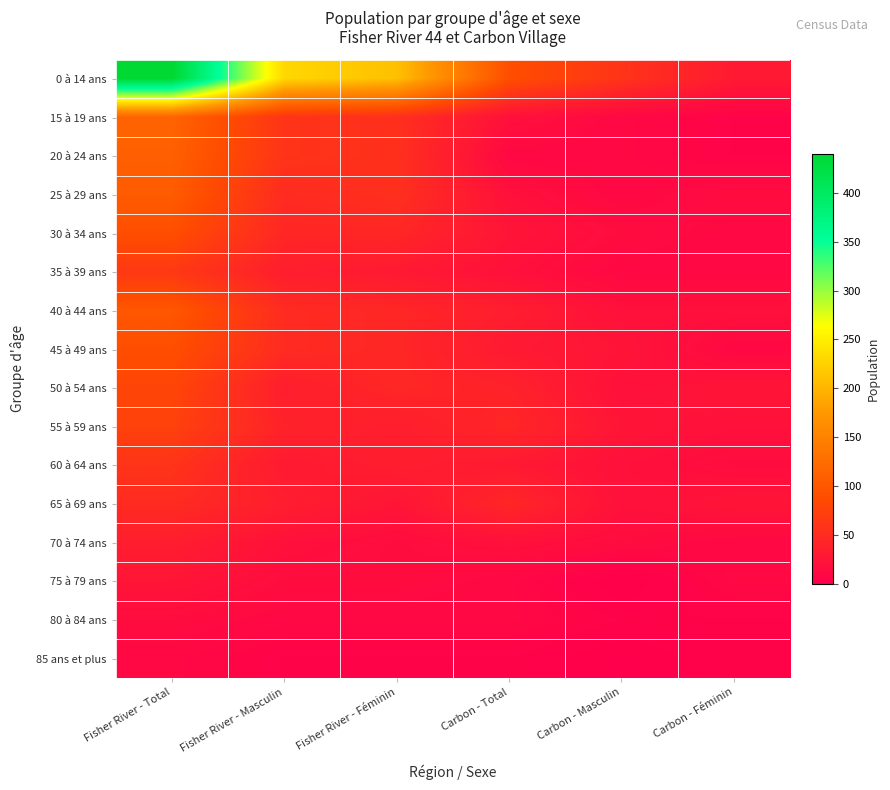

Count the number of data series in this chart.

16